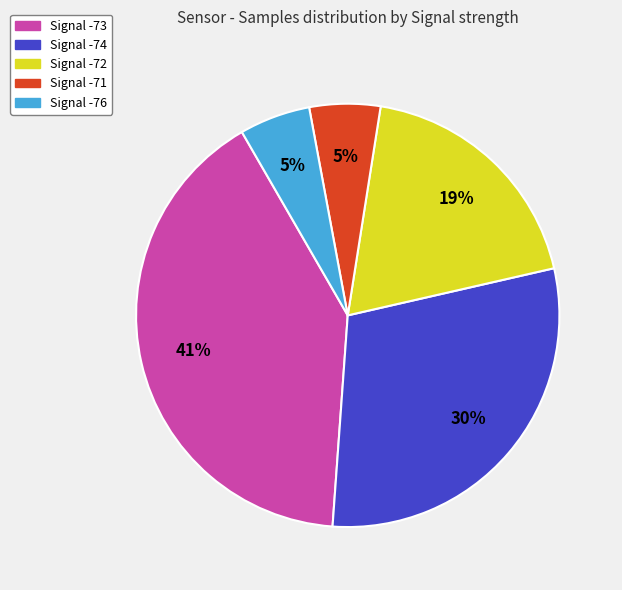

Does any single category account for the majority?

No